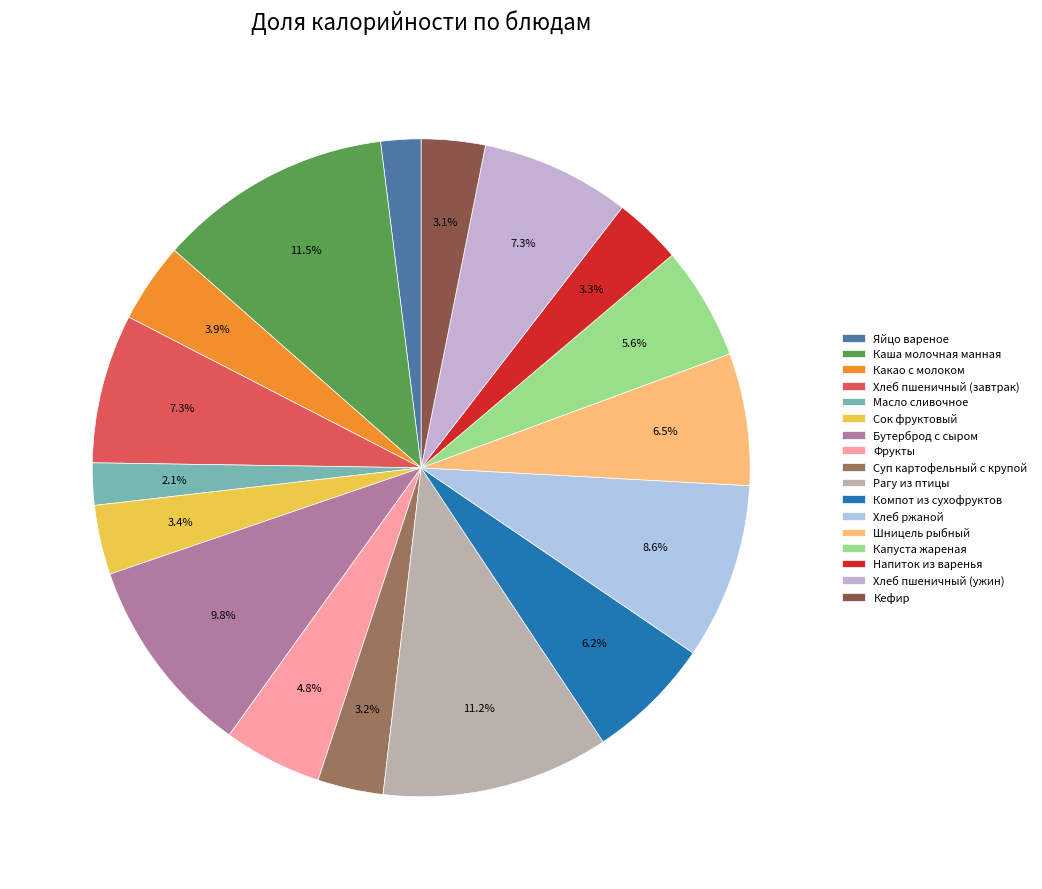

To the nearest percent, what percentage of the pie is Компот из сухофруктов?

6%